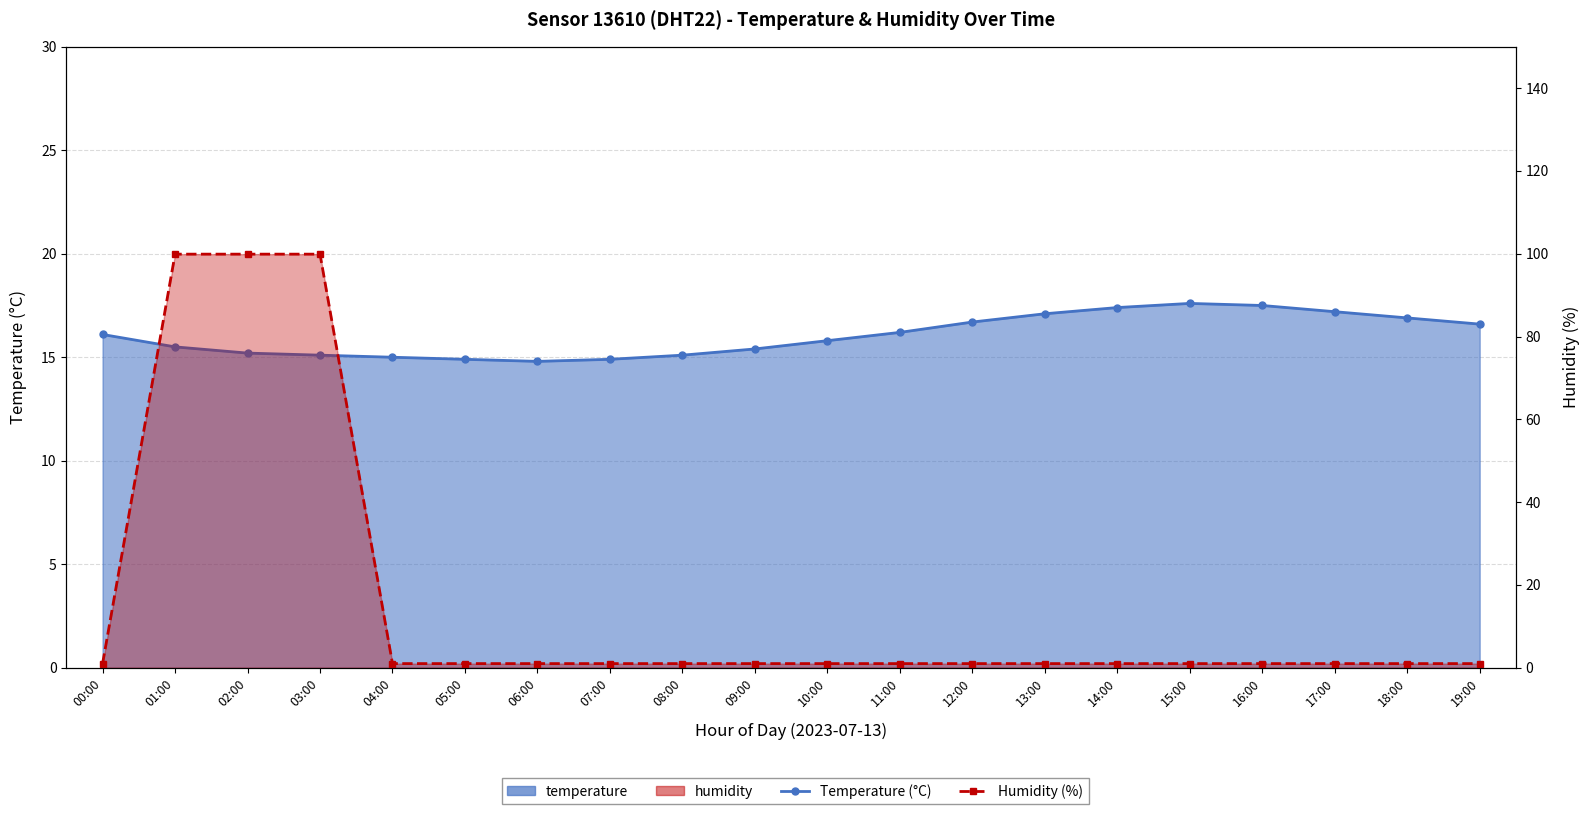

List the series in order of their overall mean, lowest first.

humidity_line, temperature_line